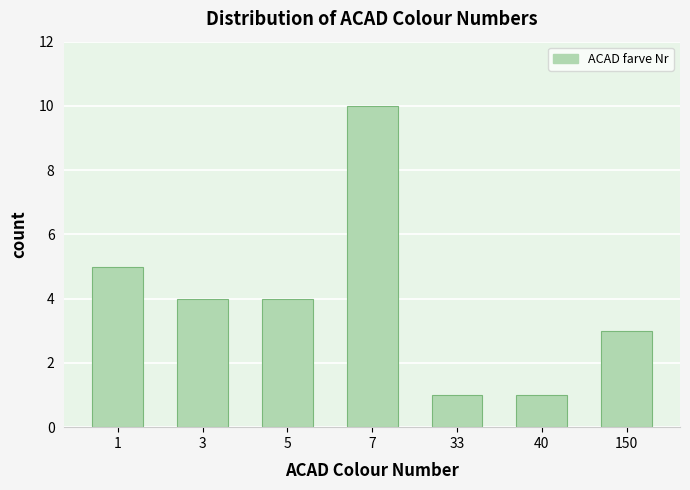

Reading right to left, list all the values displayed in this chart.

3	1	1	10	4	4	5